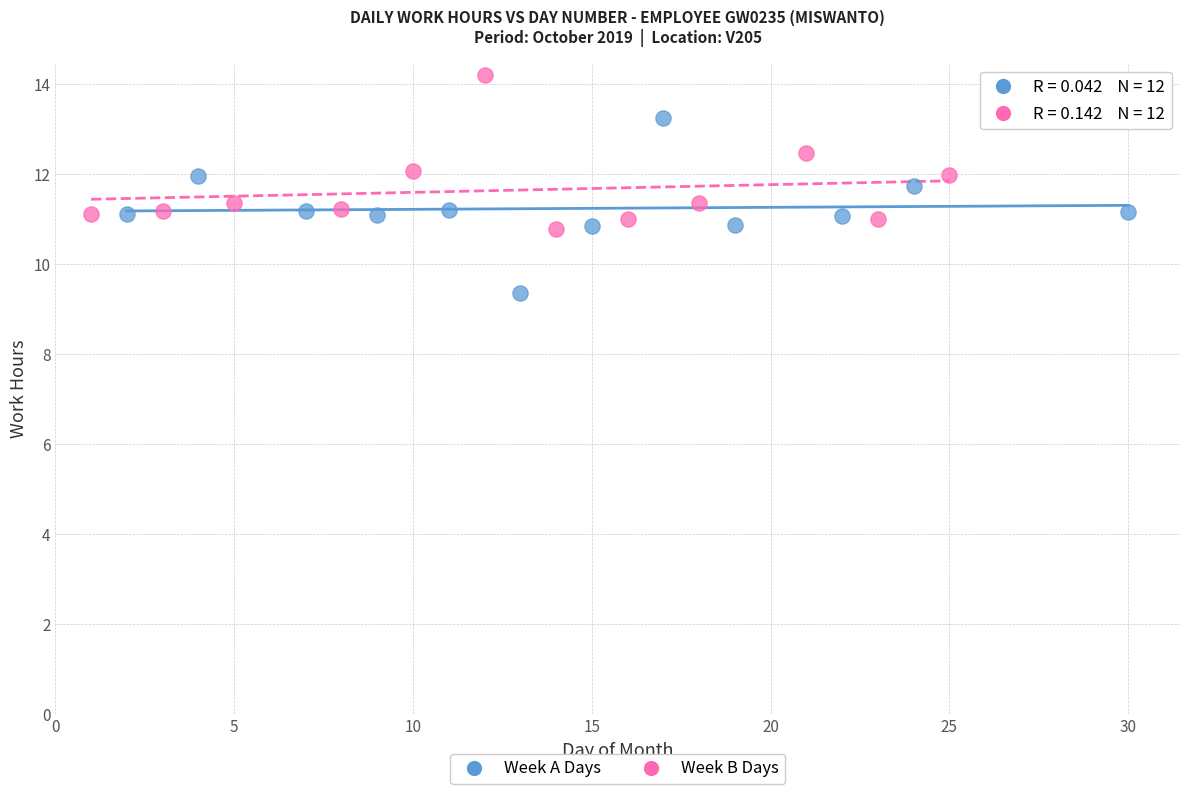

Which series has the largest Y range (max minus min)?

Week A Days